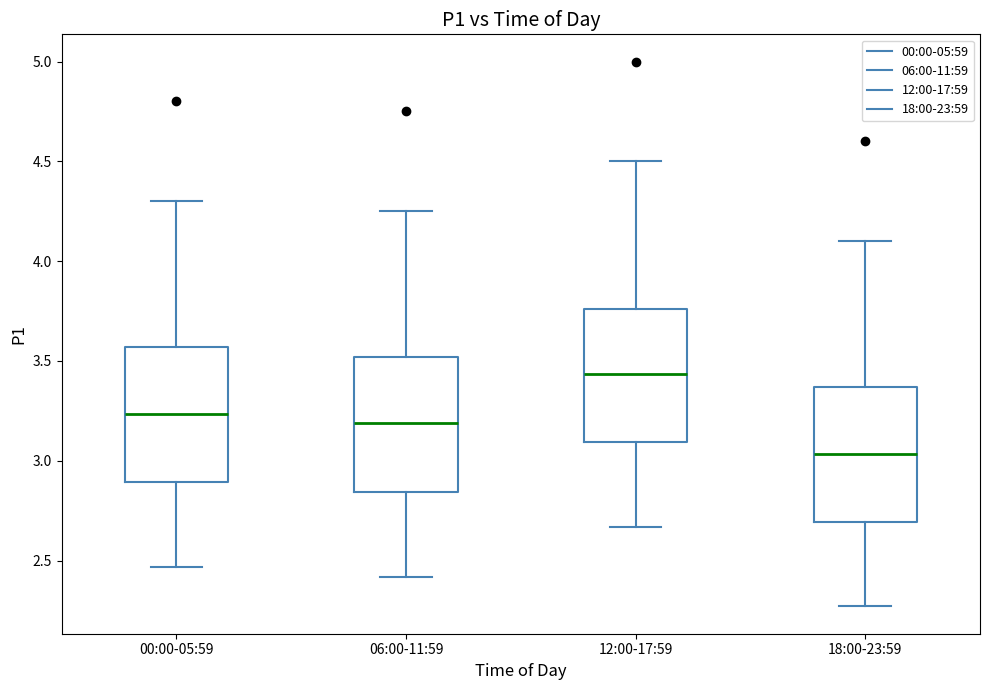

Reading left to right, read every box against the y-axis: the position of its median line, the range the box covers, and the ends of its whiskers. The values are not printed on the chart, so give them approximately, as read against the axis.

00:00-05:59: median 3.25, box 2.90 to 3.55, whiskers 2.45 to 4.30
06:00-11:59: median 3.20, box 2.85 to 3.50, whiskers 2.40 to 4.25
12:00-17:59: median 3.45, box 3.10 to 3.75, whiskers 2.65 to 4.50
18:00-23:59: median 3.05, box 2.70 to 3.35, whiskers 2.25 to 4.10